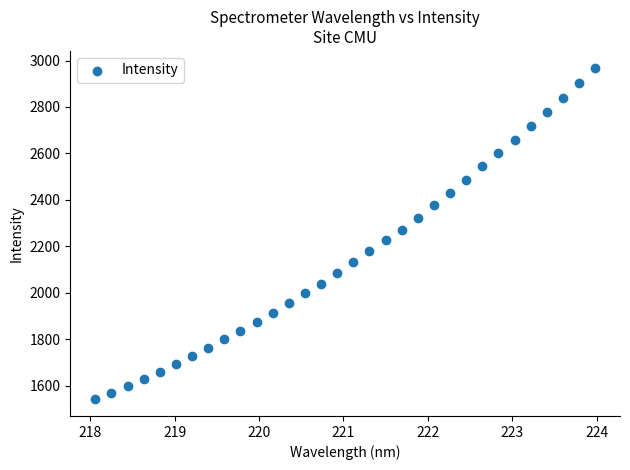

What is the range of Y values (max minus min)?

1429.0